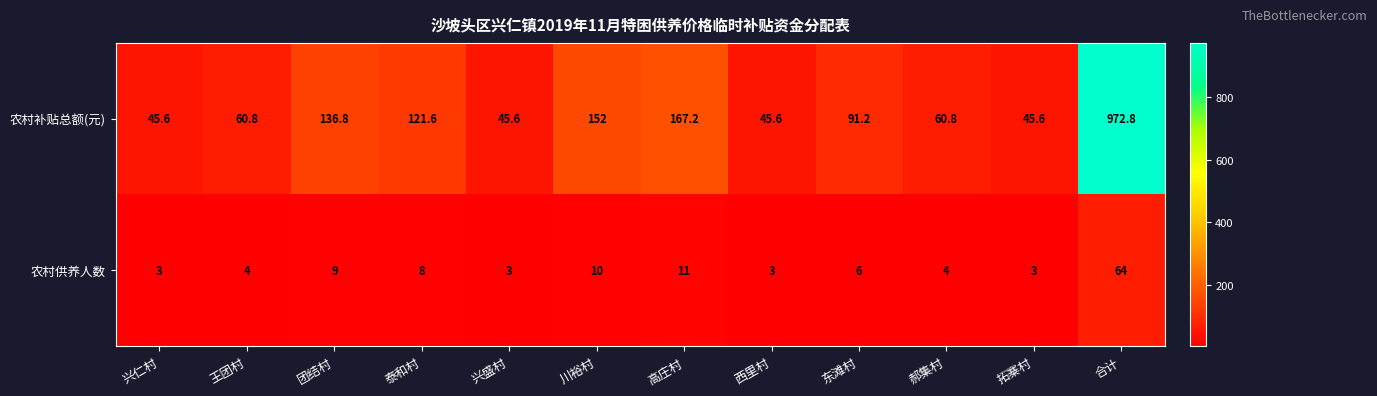

What is the total value across all series at 西里村?

48.6